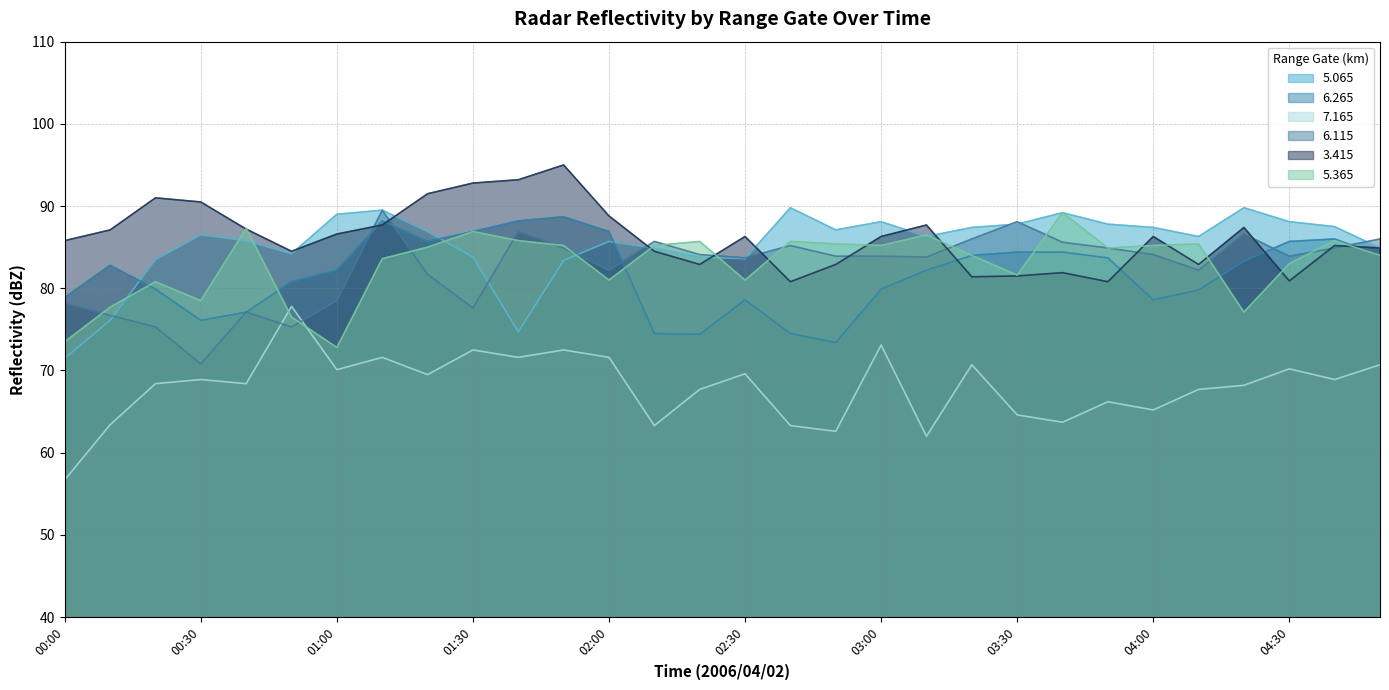

What is the minimum value for   5.065?

71.5